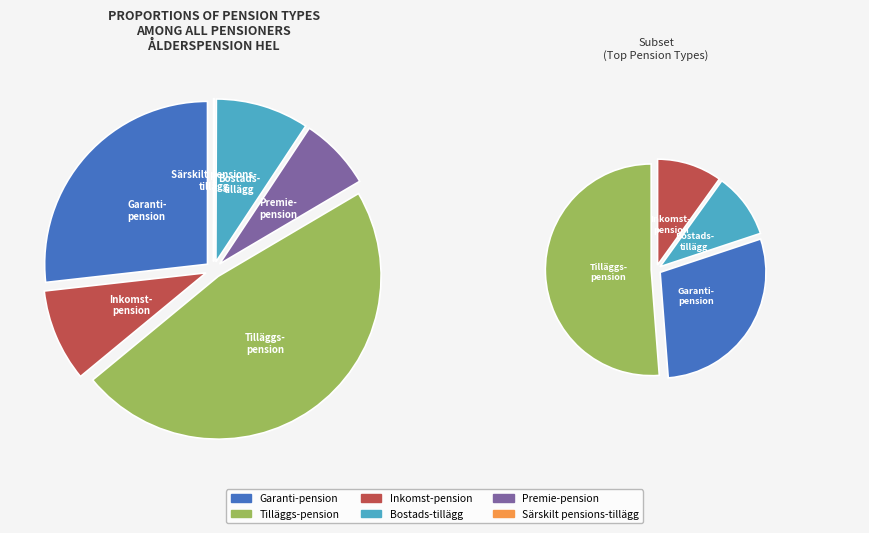

Is it true that Bostads-tillägg is 1% of the pie?

False